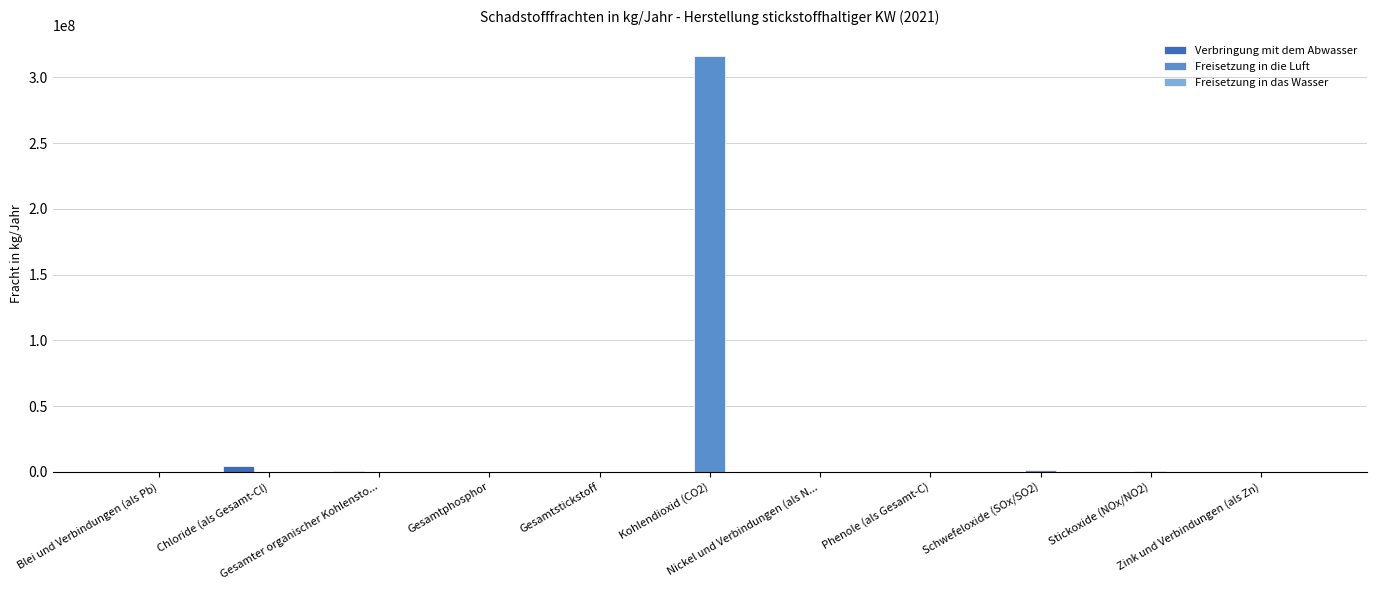

What is the greatest value displayed?

316000000